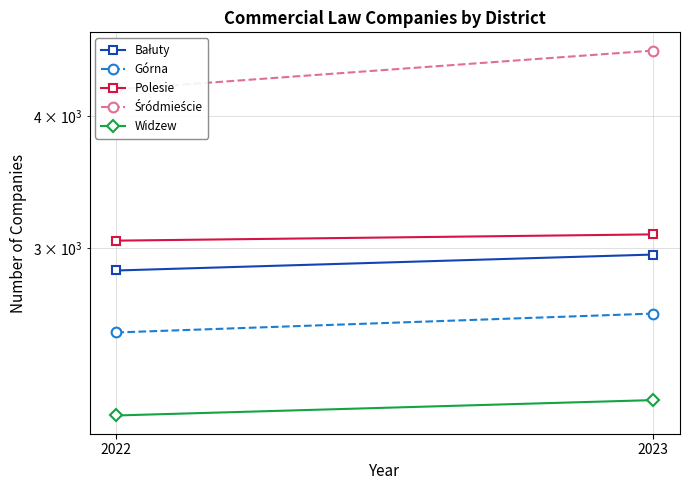

Which series has the largest total across all categories?

Śródmieście